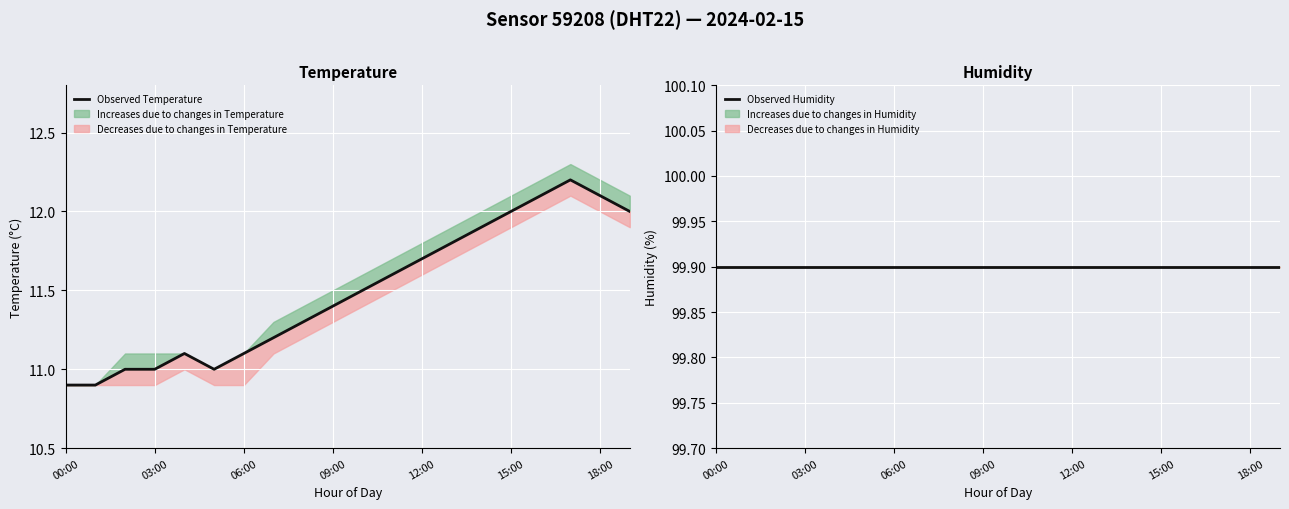

True or false: Observed Humidity has more than 1 points higher than both neighbors.

False